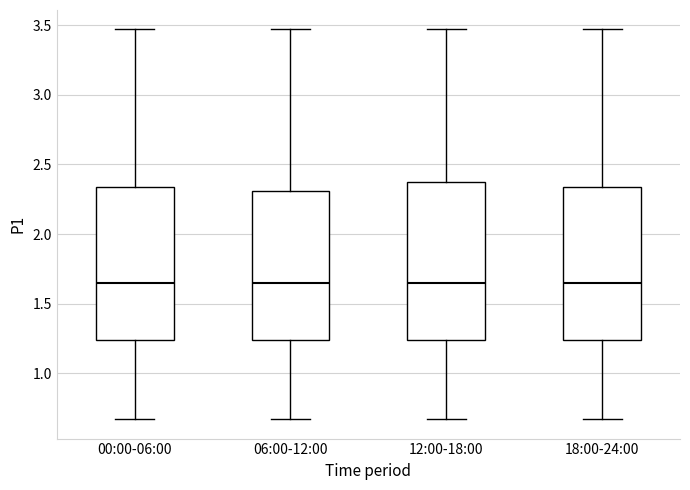

Reading left to right, transcribe this box plot: for each box, give where its median line is, the range the box spans, and where its two whiskers end, as read against the y-axis. The values are not printed on the chart, so give them approximately, as read against the axis.

00:00-06:00: median 1.65, box 1.25 to 2.35, whiskers 0.65 to 3.45
06:00-12:00: median 1.65, box 1.25 to 2.30, whiskers 0.65 to 3.45
12:00-18:00: median 1.65, box 1.25 to 2.40, whiskers 0.65 to 3.45
18:00-24:00: median 1.65, box 1.25 to 2.35, whiskers 0.65 to 3.45